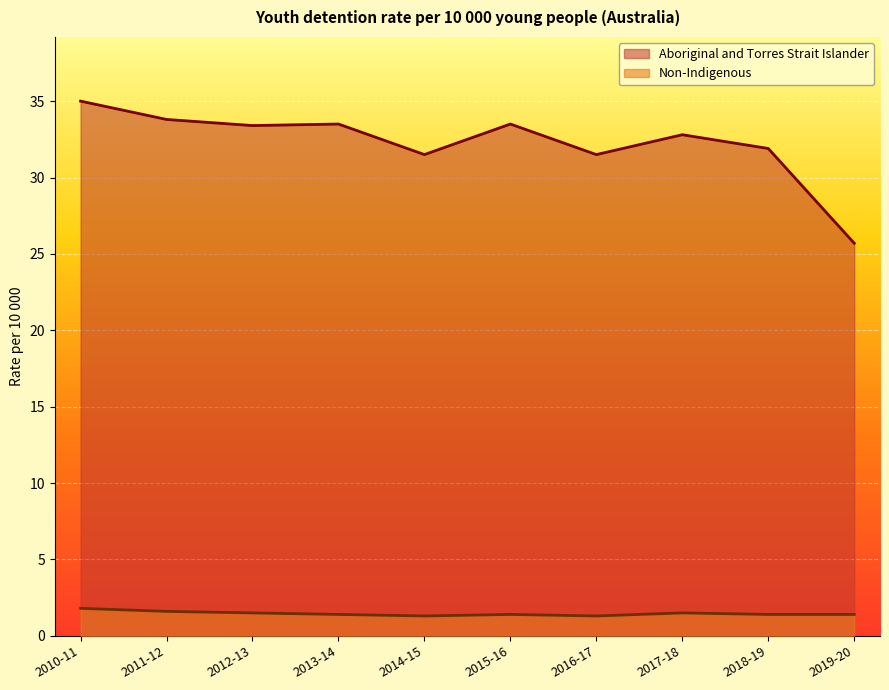

What is the sum of the Non-Indigenous values at 2015-16 and 2011-12?

3.0